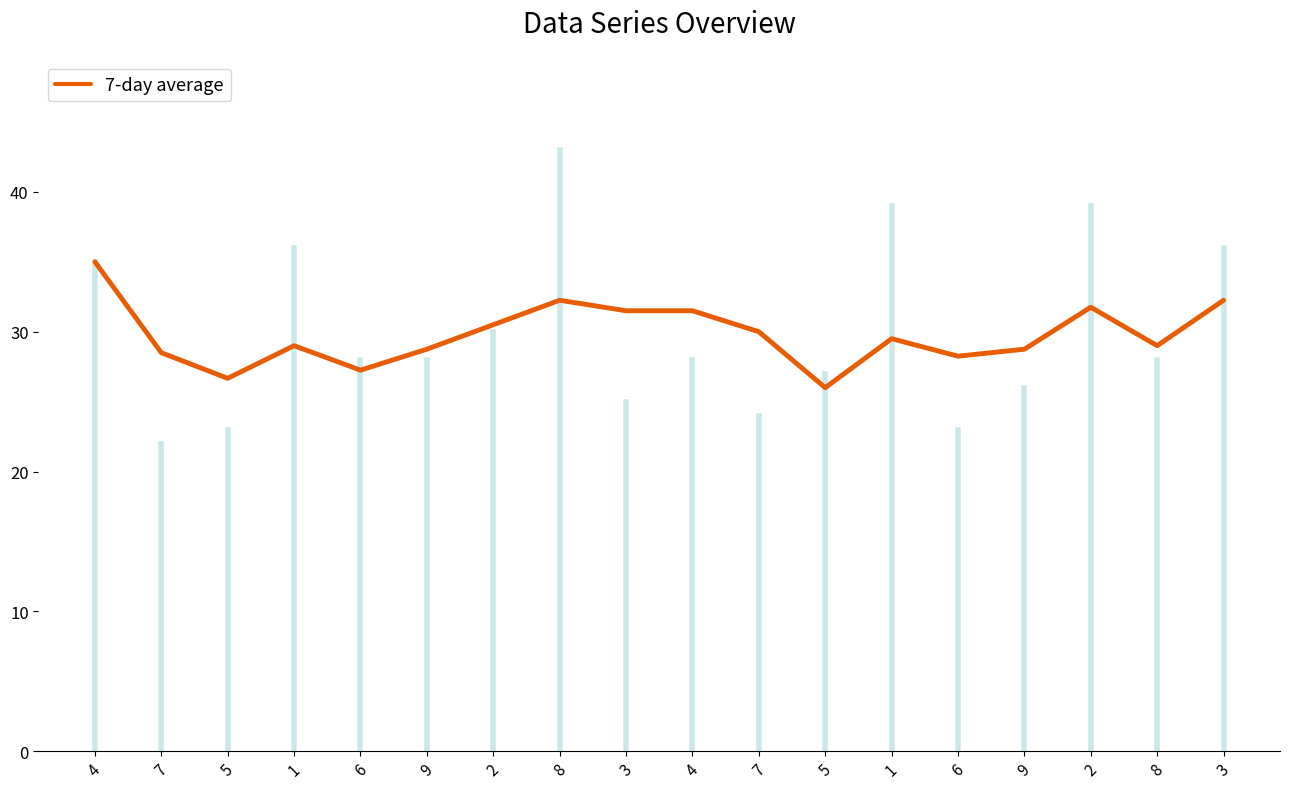

Reading left to right, list all the values displayed in this chart.

35.0	28.5	26.7	29.0	27.2	28.8	30.5	32.2	31.5	31.5	30.0	26.0	29.5	28.2	28.8	31.8	29.0	32.2